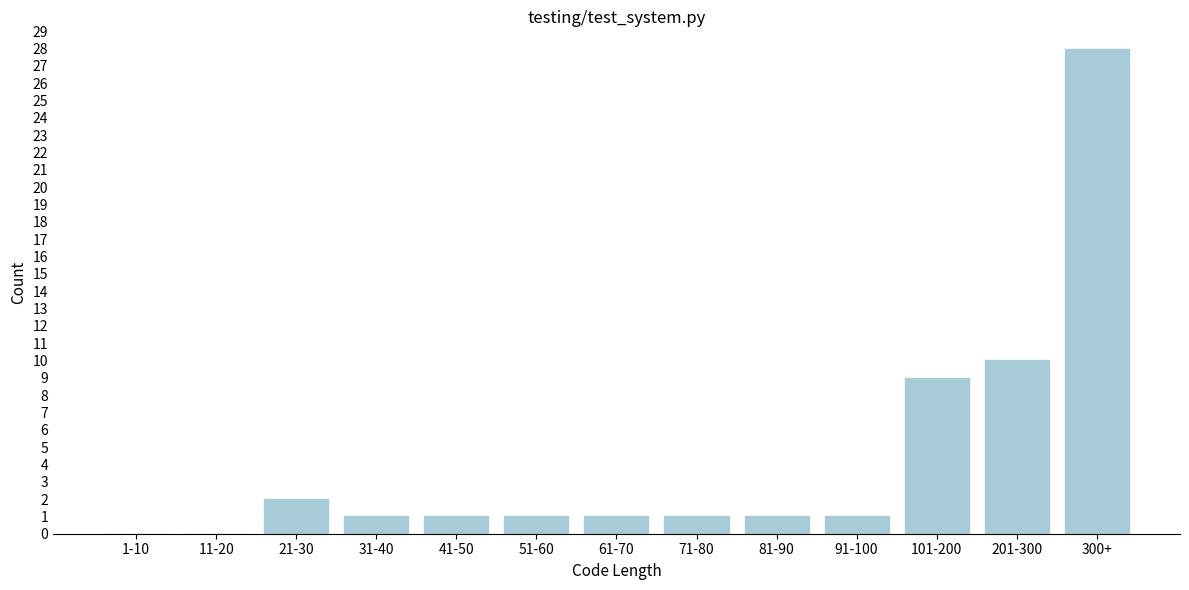

Reading left to right, list all the values displayed in this chart.

1-10=0	11-20=0	21-30=2	31-40=1	41-50=1	51-60=1	61-70=1	71-80=1	81-90=1	91-100=1	101-200=9	201-300=10	300+=28